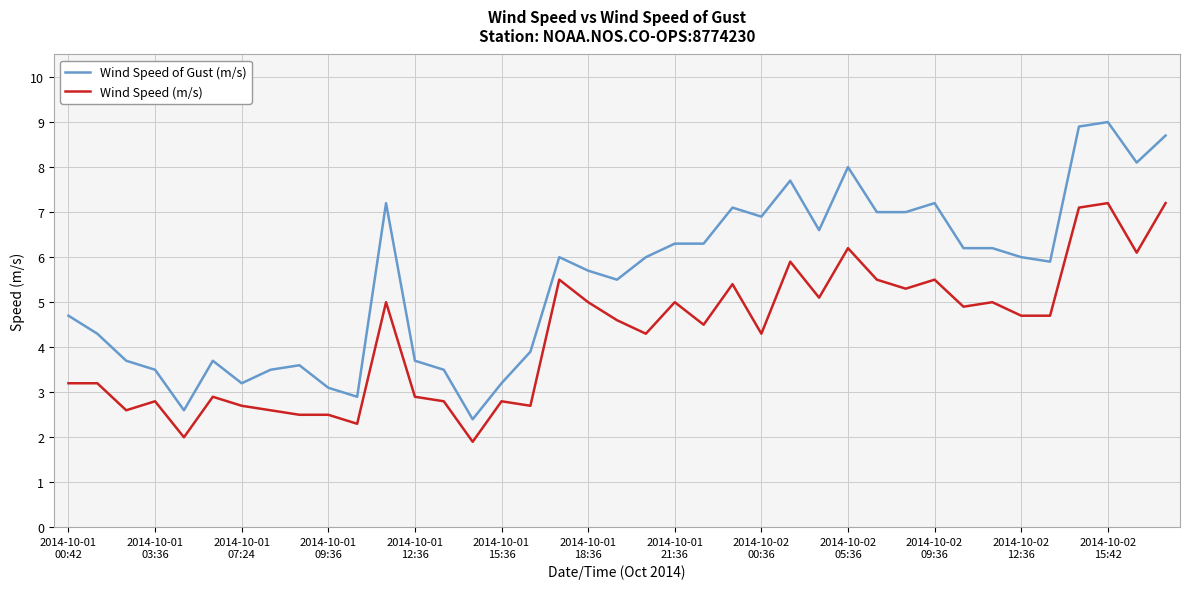

List the series in order of their peak value, lowest first.

Wind Speed (m/s), Wind Speed of Gust (m/s)